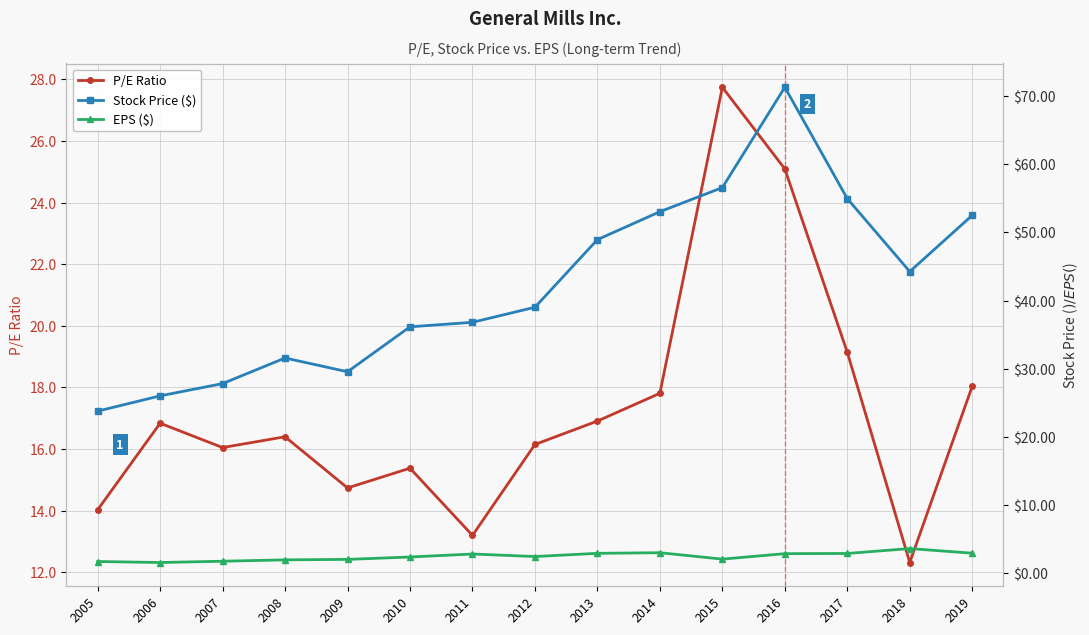

Which series has the largest range (max minus min)?

Stock Price ($)